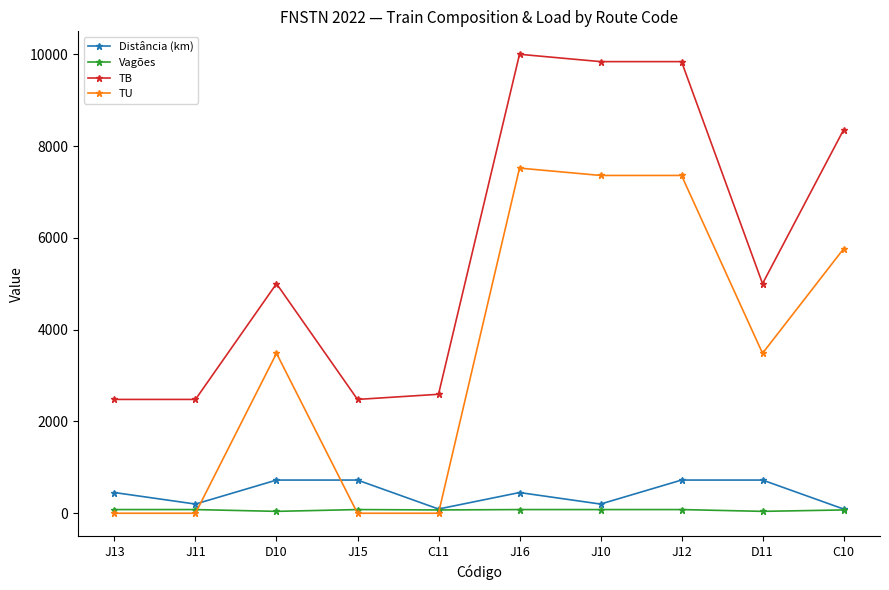

Does the chart display data point markers on the line(s)?

Yes